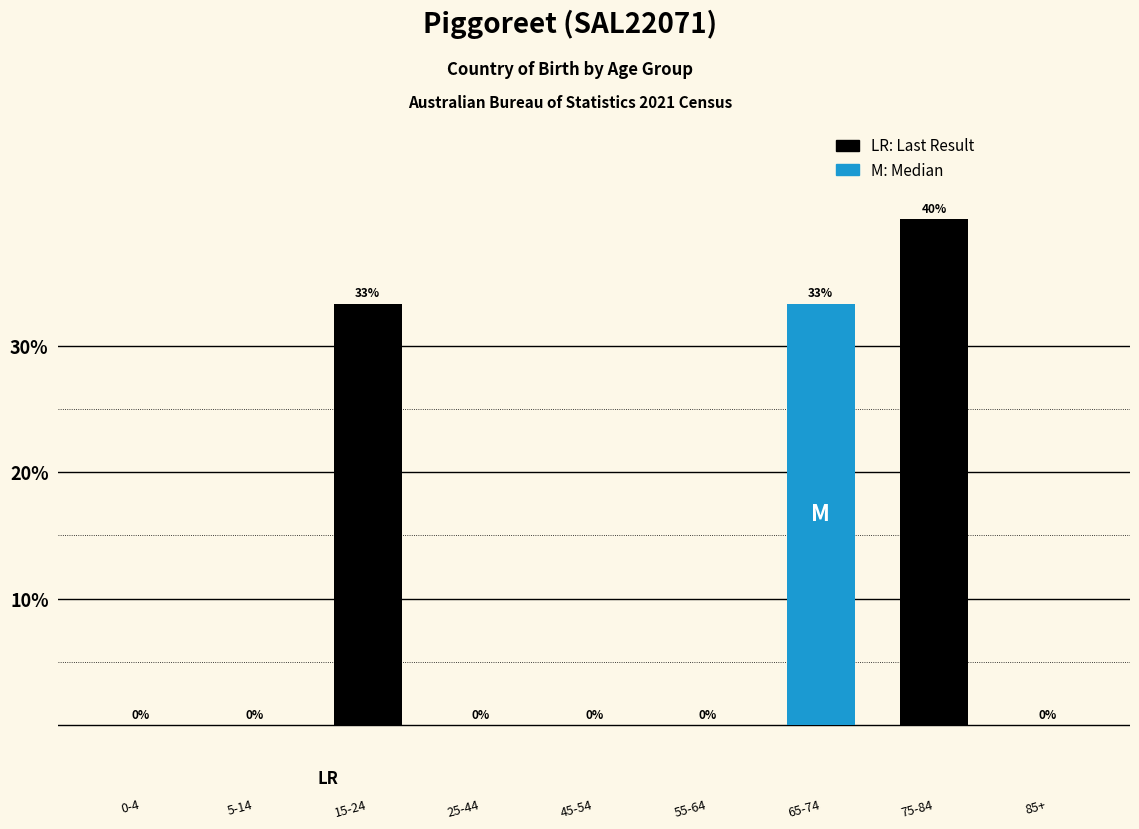

The chart shows a value of 22.0 at 25-44. True or false?

False